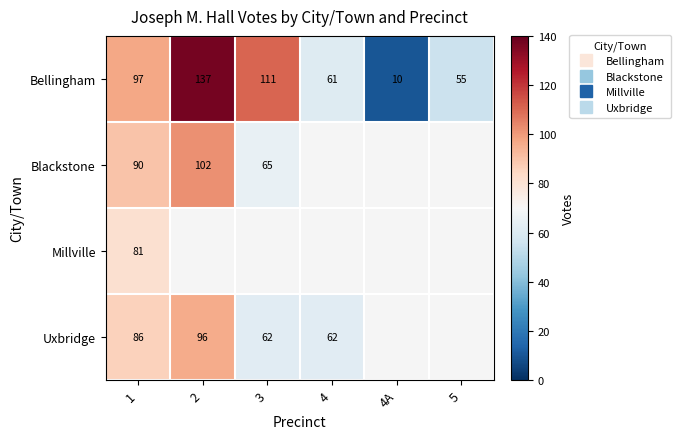

Which category has the lowest value across all series?

4